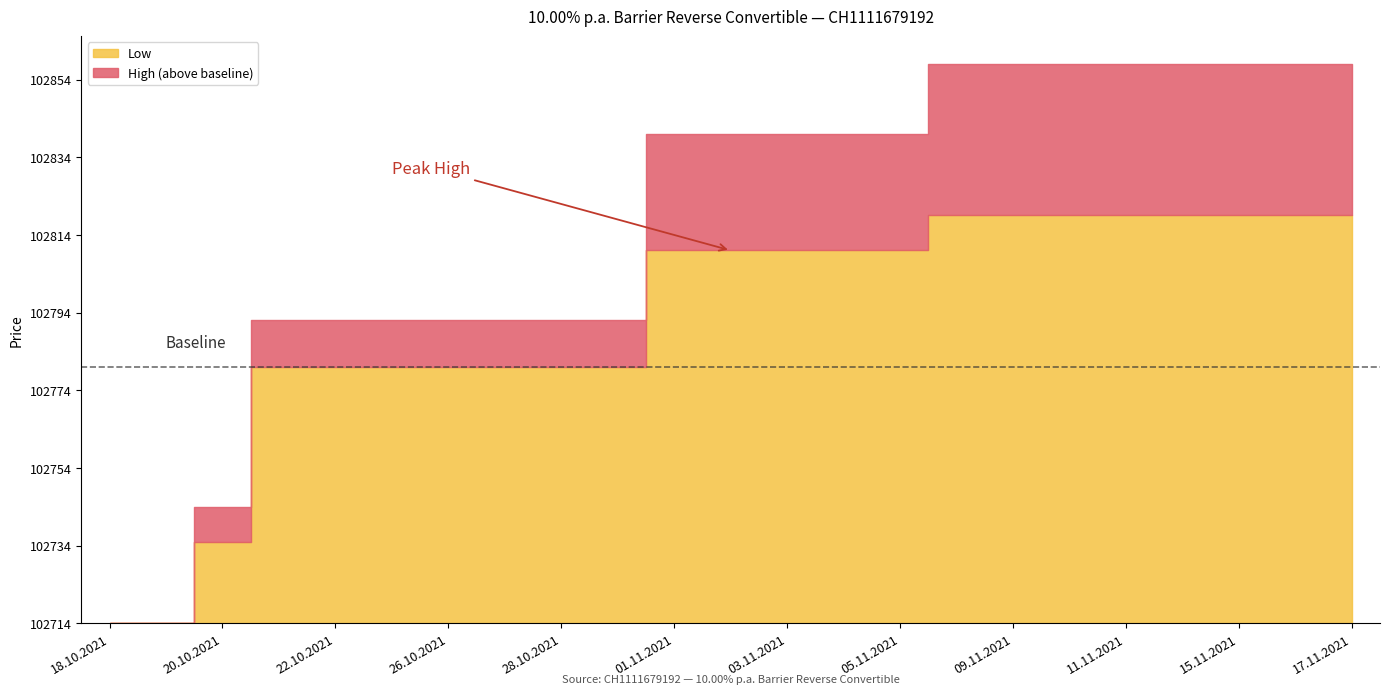

True or false: Close and High cross at least once.

False